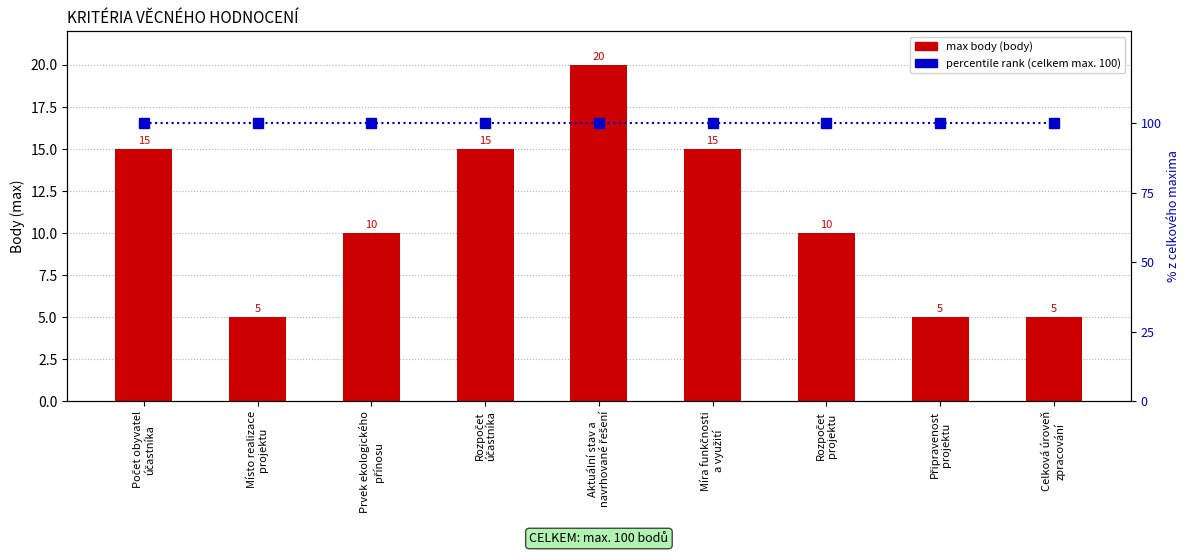

Does the chart contain stacked bars?

No